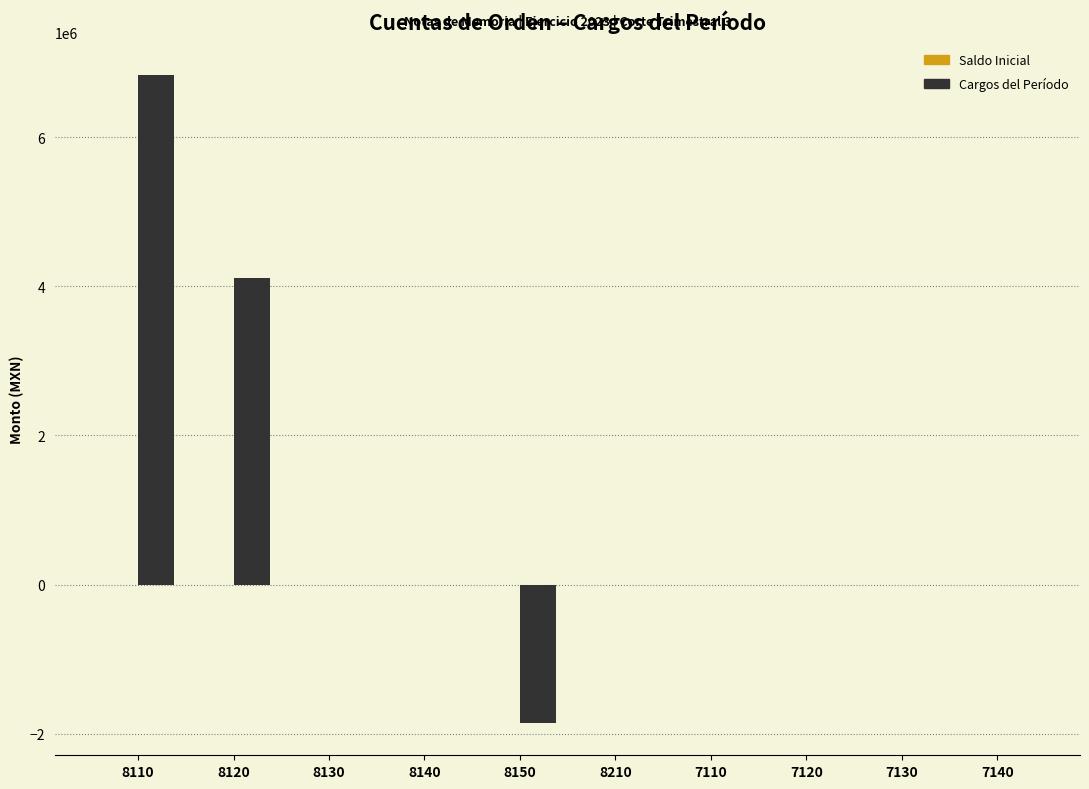

What is the sum of all values?

9086563.0